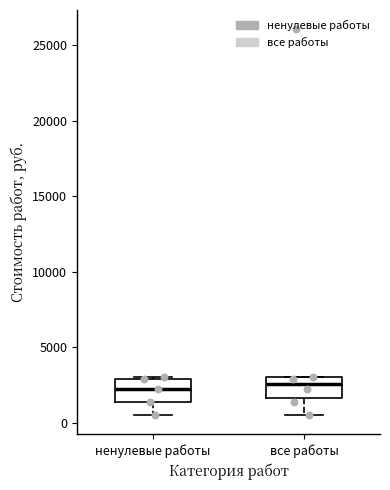

Reading left to right, read every box against the y-axis: the position of its median line, the range the box covers, and the ends of its whiskers. The values are not printed on the chart, so give them approximately, as read against the axis.

ненулевые работы: median 2000, box 1500 to 3000, whiskers 500 to 3000 (just above the box's upper edge)
все работы: median 2500, box 1500 to 3000, whiskers 500 to 3000